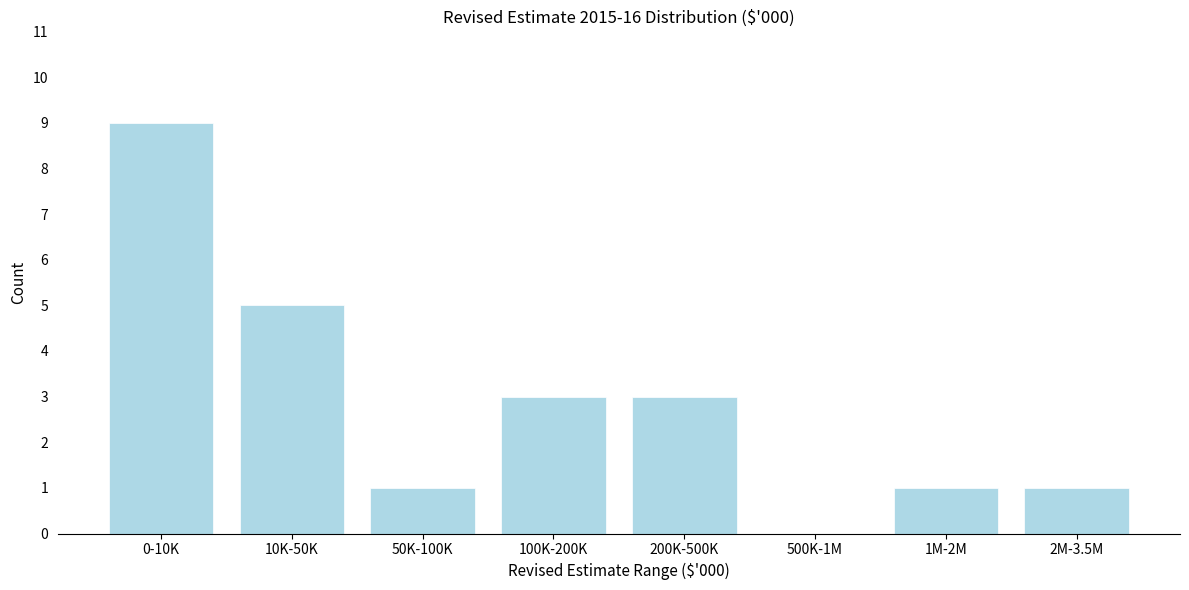

Reading left to right, list all the values displayed in this chart.

0-10K=9	10K-50K=5	50K-100K=1	100K-200K=3	200K-500K=3	500K-1M=0	1M-2M=1	2M-3.5M=1